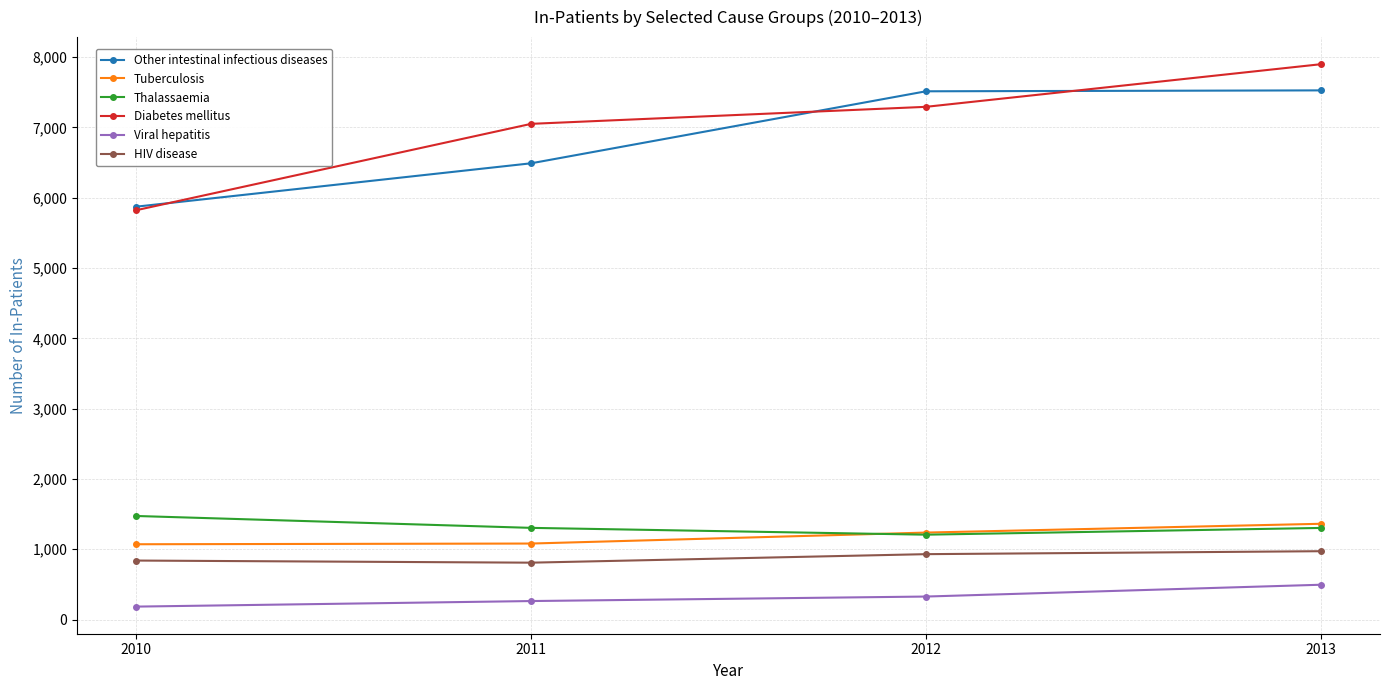

What is the value of the Thalassaemia point at the 1st from the left?

1473